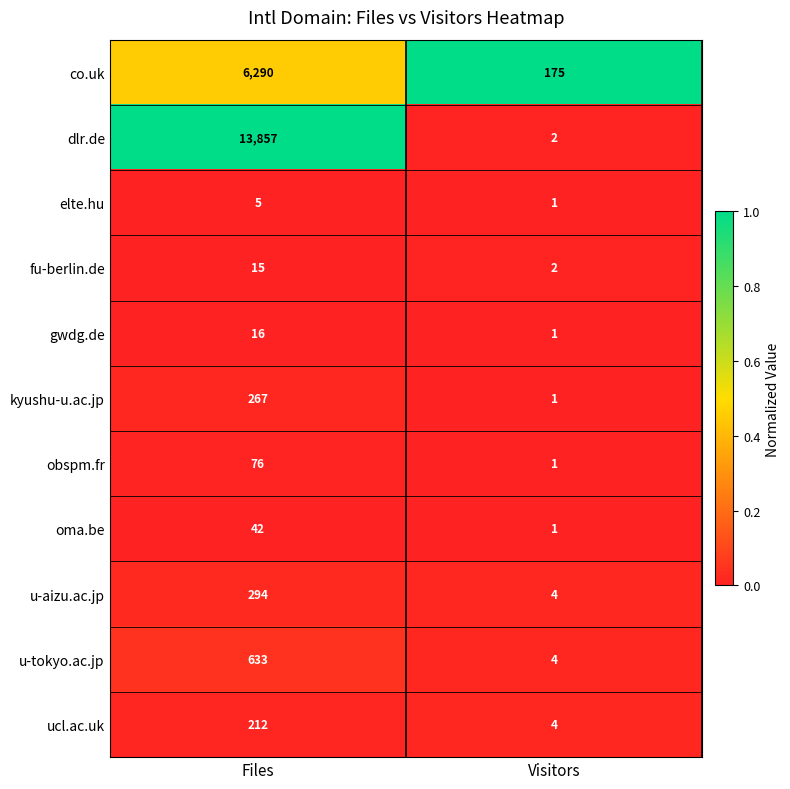

How many distinct data groups are displayed?

11